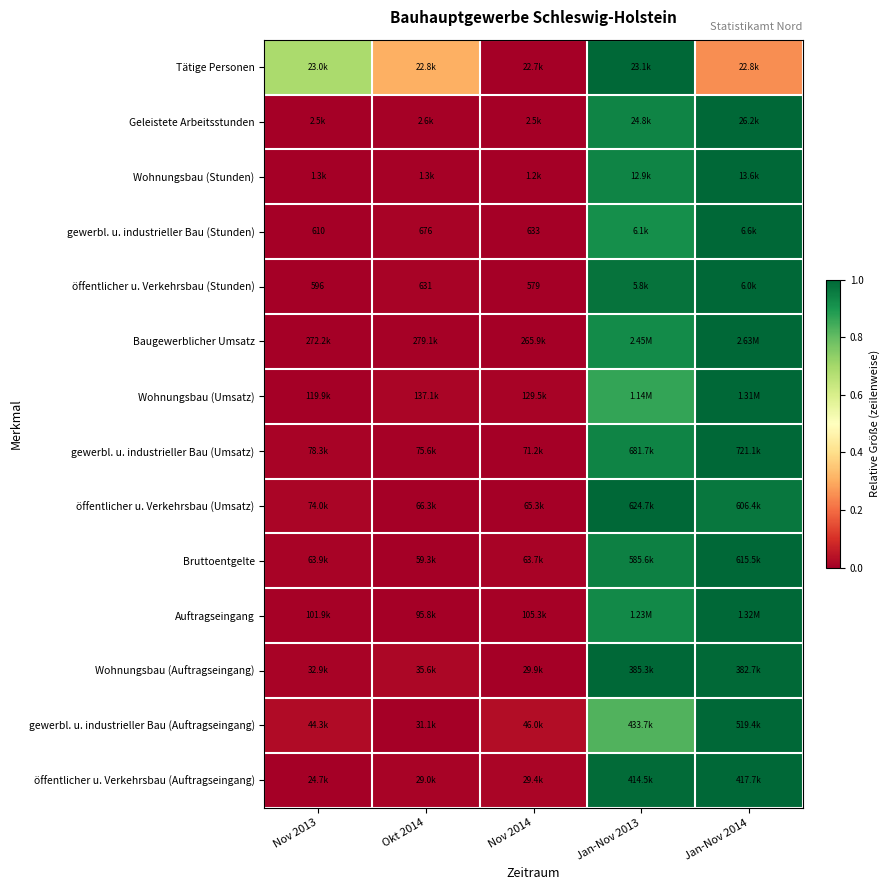

Which label corresponds to the smallest value in the chart?

Nov 2014